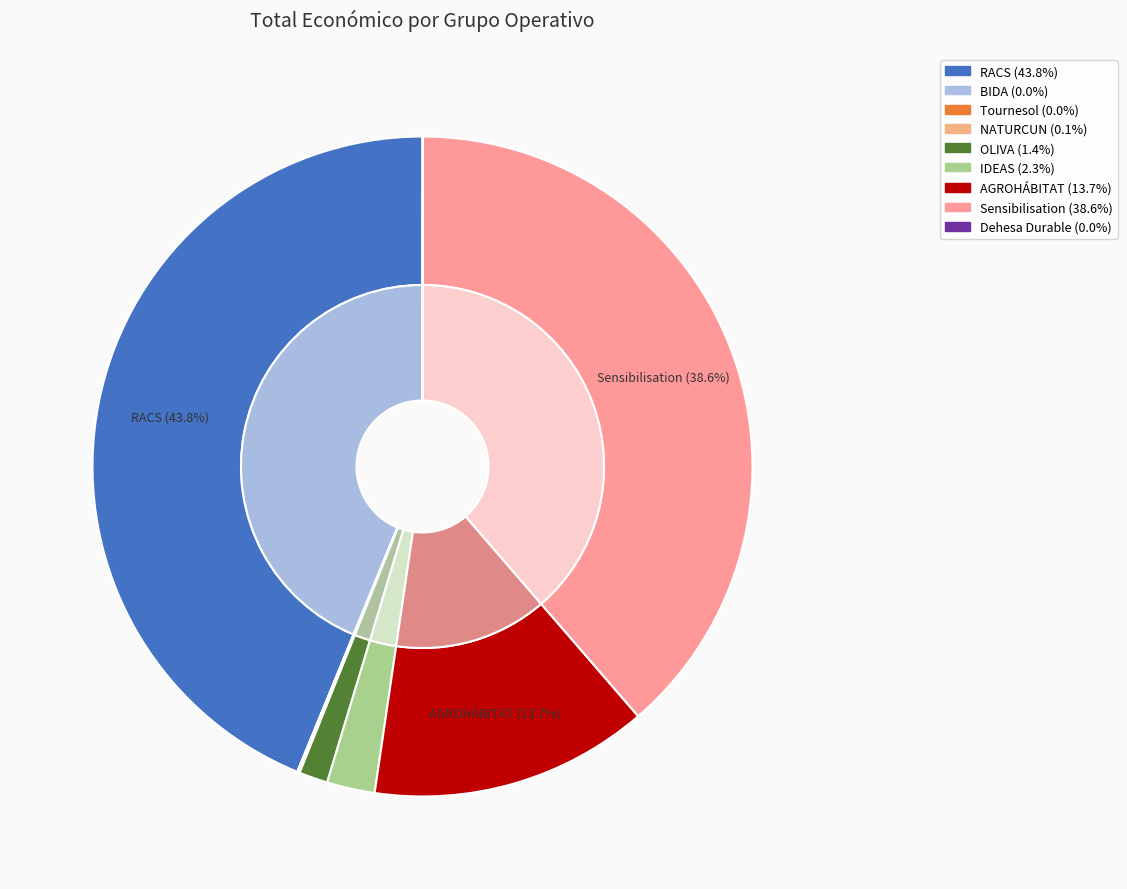

How many slices are in this pie chart?

9